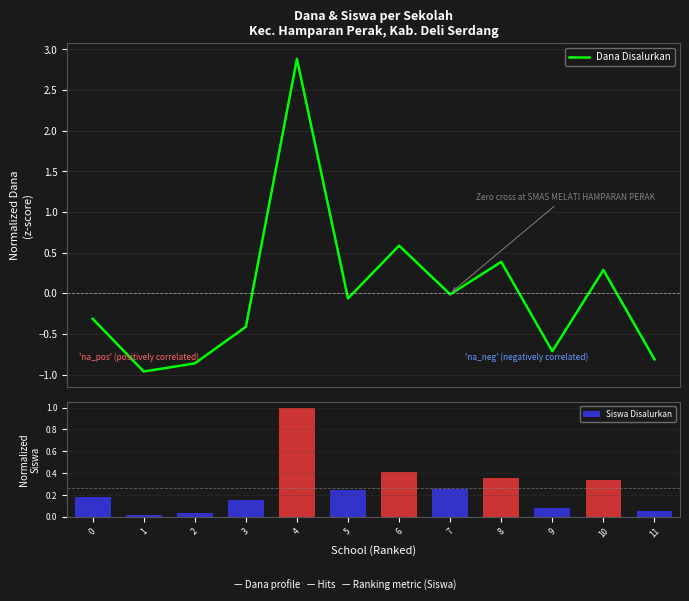

What is the total value across all series at 2?

-0.8